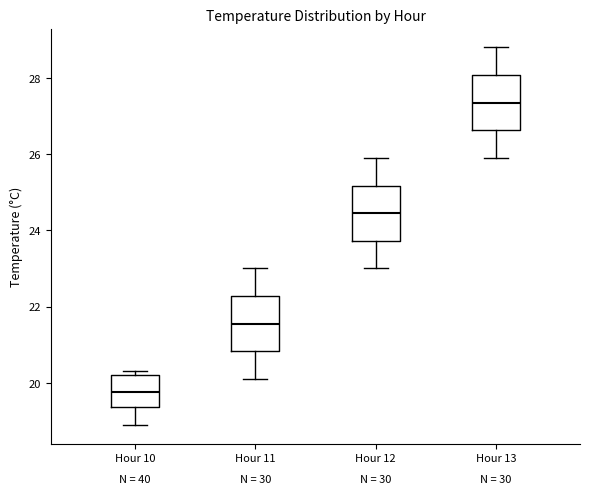

Where does the median line of the box for Hour 10 sit on the y-axis? The values are not printed on the chart, so give them approximately, as read against the axis.

19.8